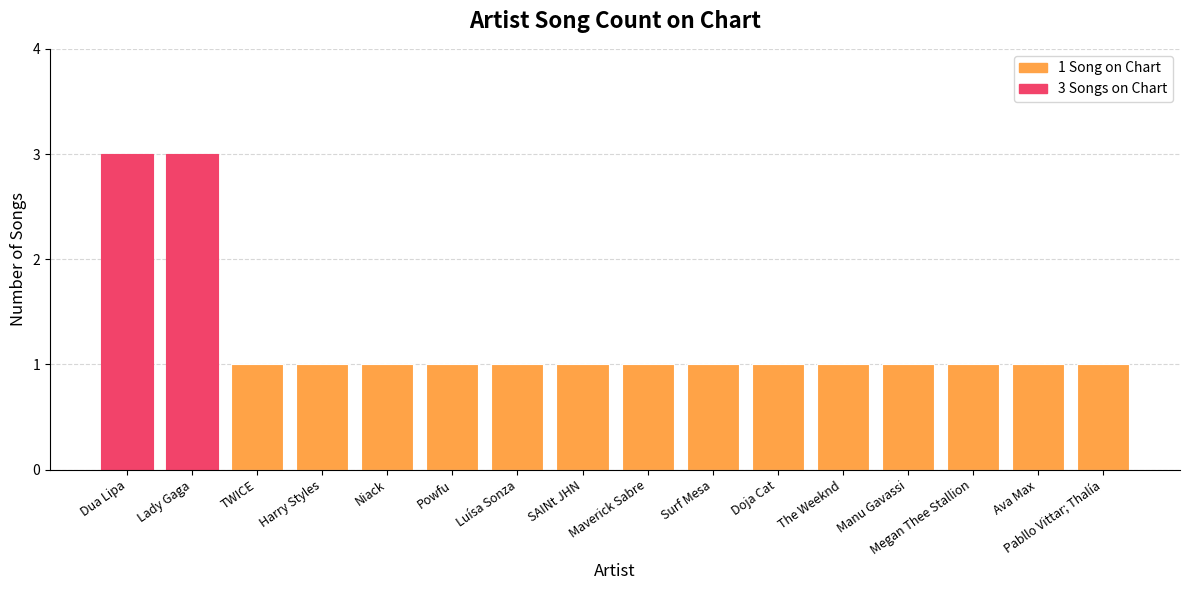

What is the smallest value displayed?

1